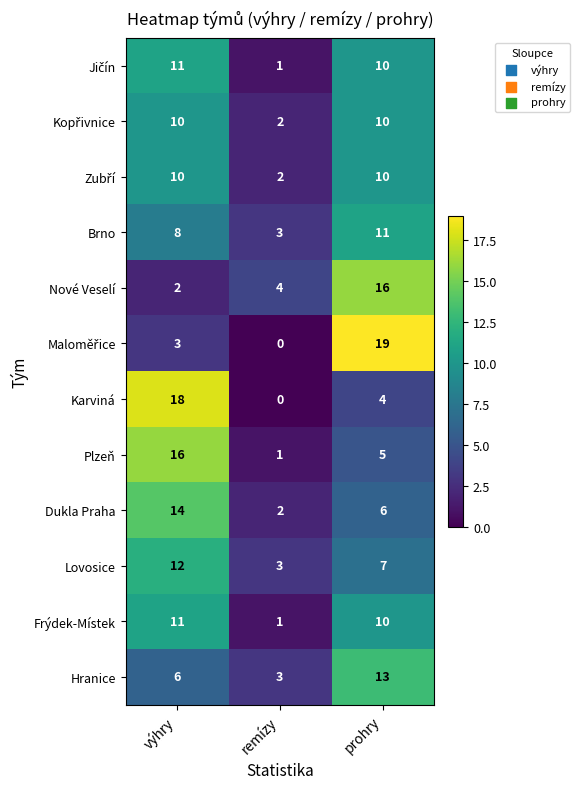

What is the total value across all series at výhry?

121